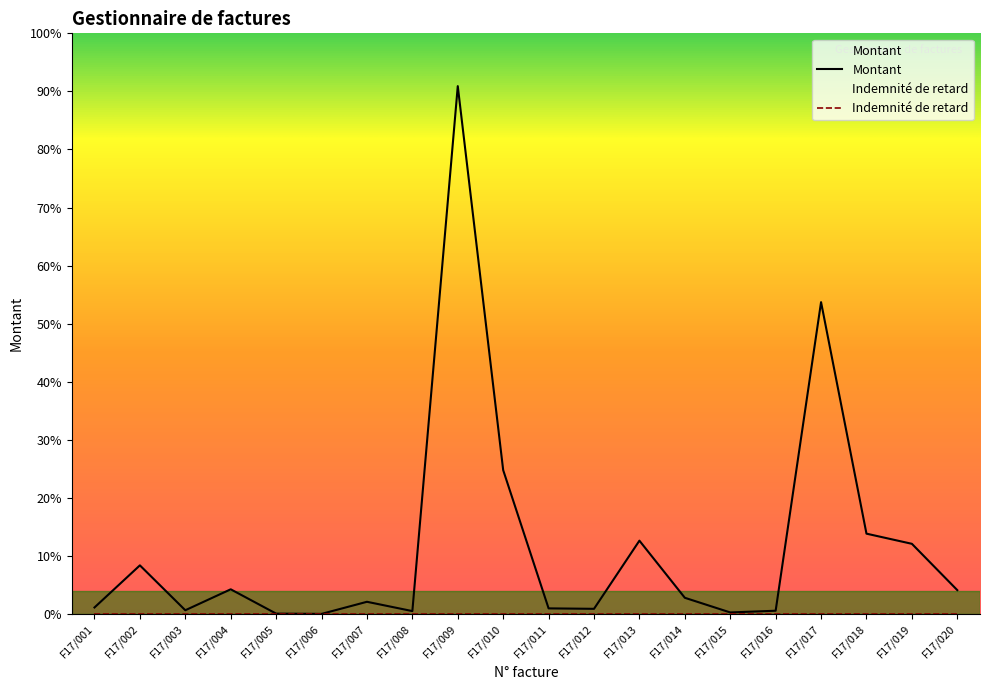

How many categories are shown in the chart?

20